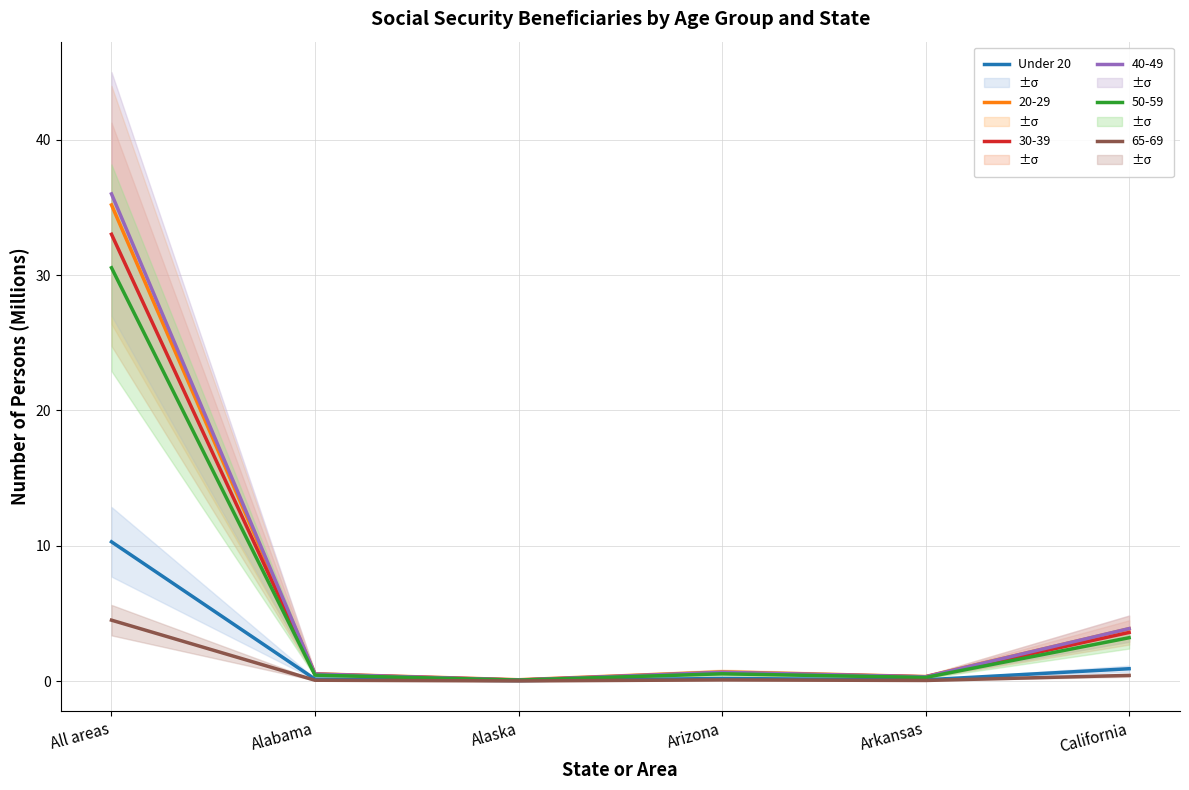

The chart shows a value of 0.1 at Arkansas. True or false?

True